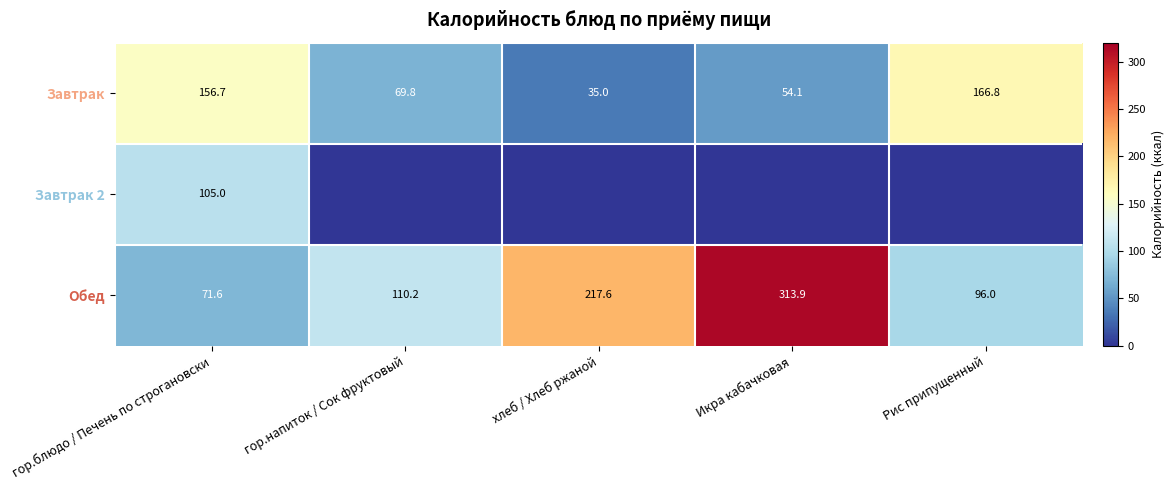

What is the minimum value for Завтрак?

35.0